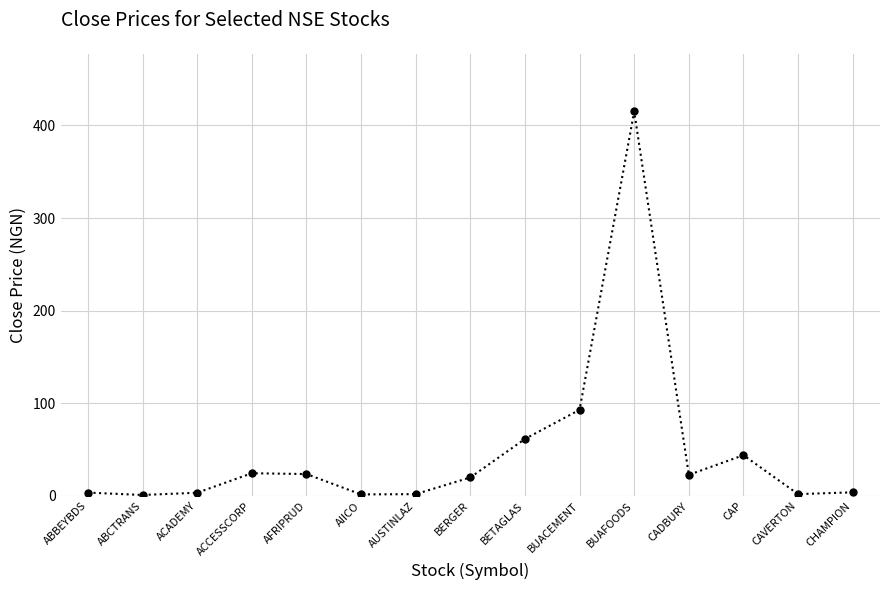

True or false: the data shows 2.0 at CAVERTON.

True